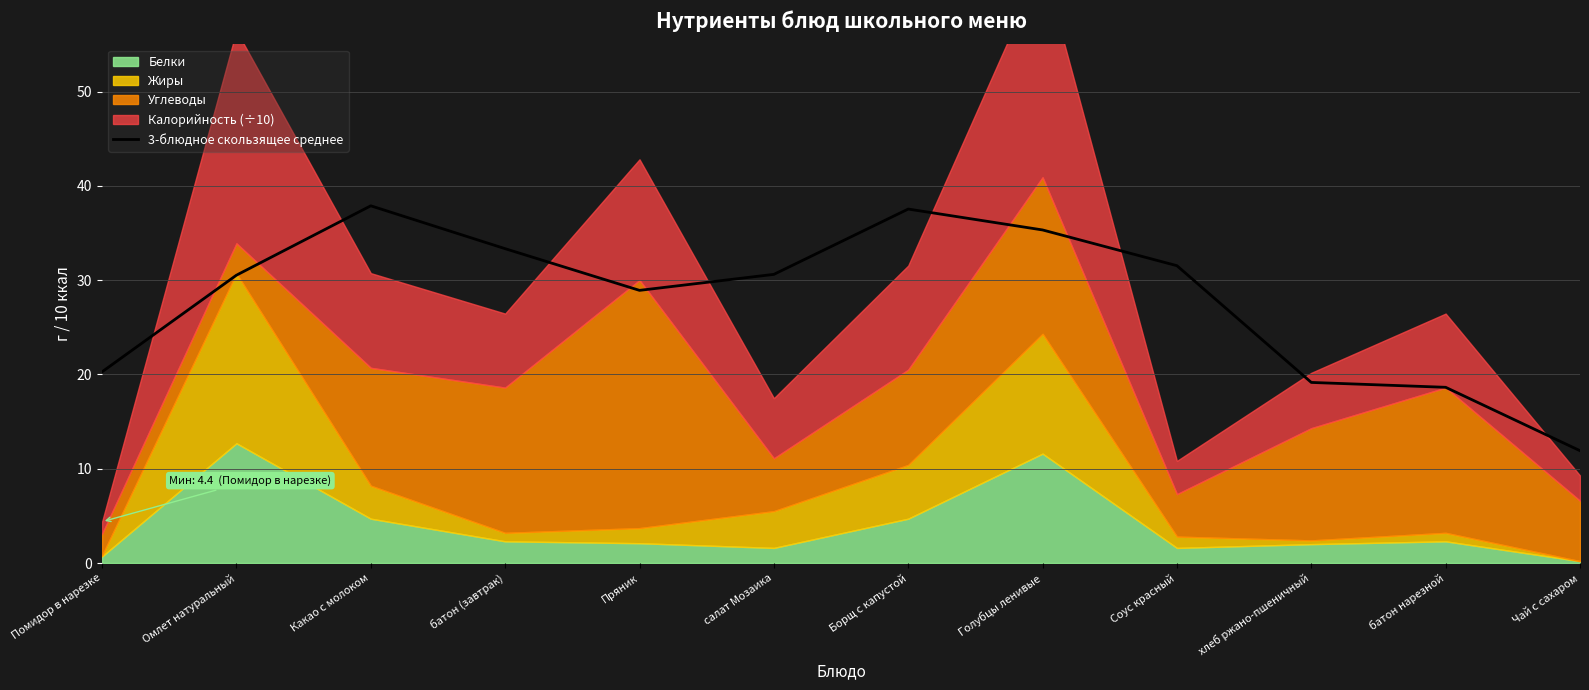

Reading left to right, list all the values displayed in this chart.

Помидор в нарезке=20.3	Омлет натуральный=30.5	Какао с молоком=37.9	батон (завтрак)=33.3	Пряник=28.9	салат Мозаика=30.6	Борщ с капустой=37.5	Голубцы ленивые=35.3	Соус красный=31.5	хлеб ржано-пшеничный=19.1	батон нарезной=18.6	Чай с сахаром=11.9